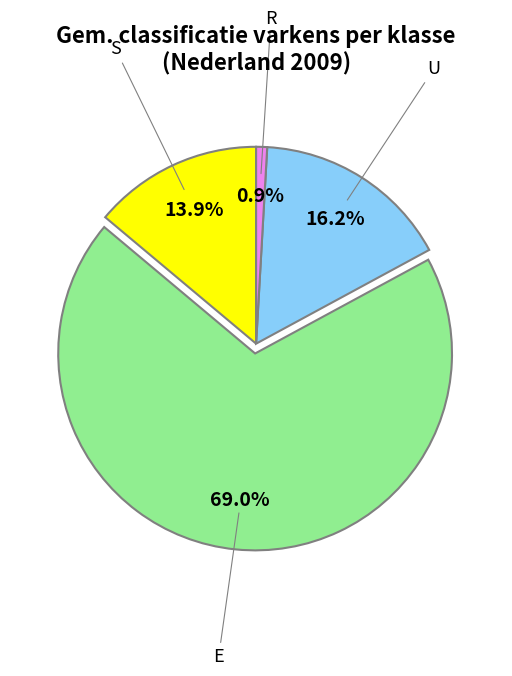

Which has a higher value, R or E?

E